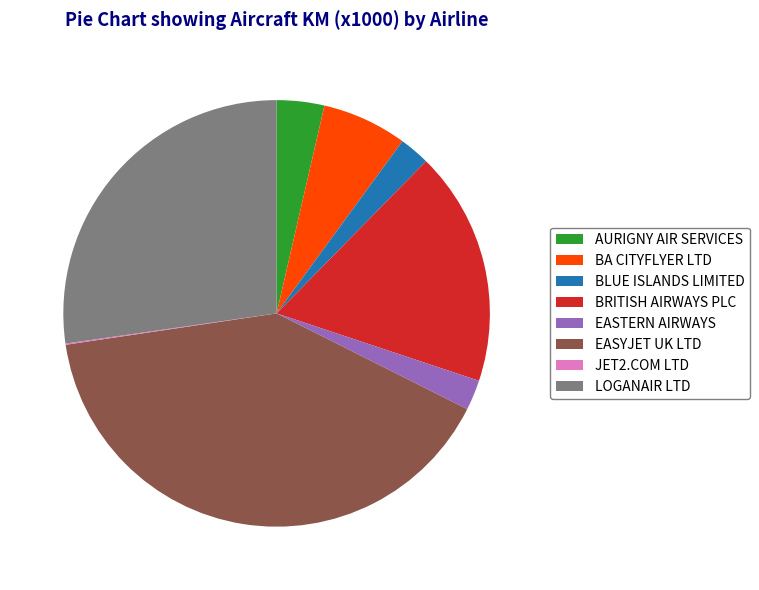

True or false: EASTERN AIRWAYS accounts for 15% of the total.

False